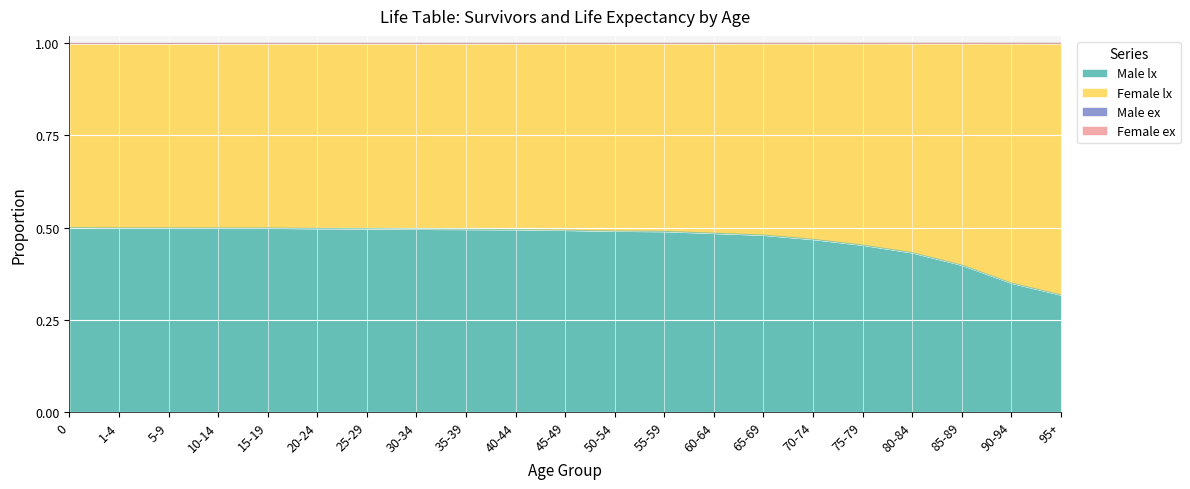

What is the sum of the Male lx values at 50-54 and 0?

1.0